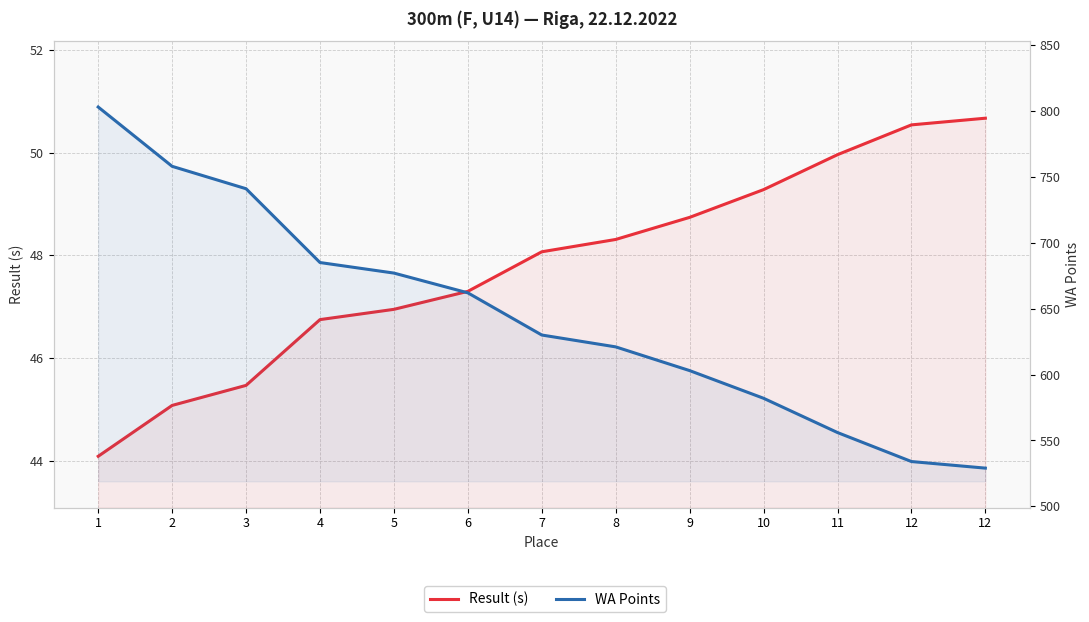

Where is Result (s) nearest to the value 47?

5